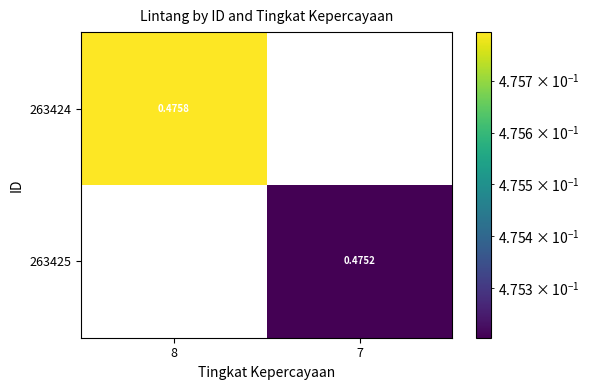

Rank the series by their average value, from lowest to highest.

263425, 263424